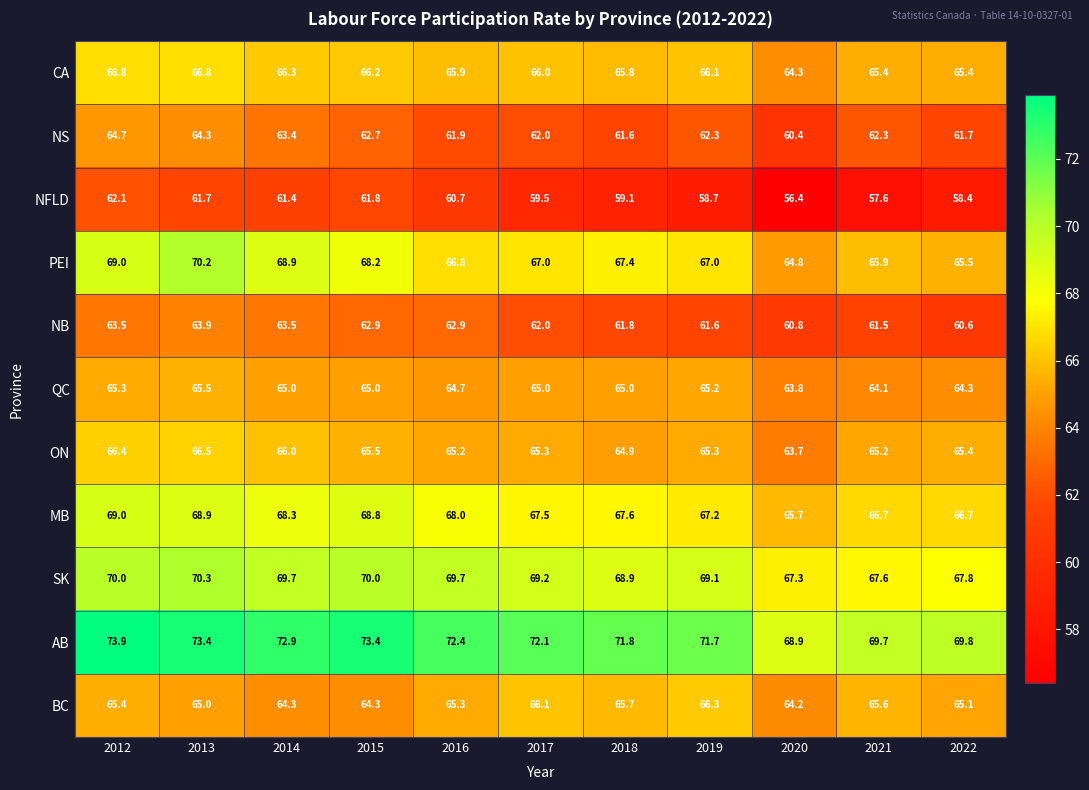

Is it true that NFLD equals 81.7 at 2018?

False